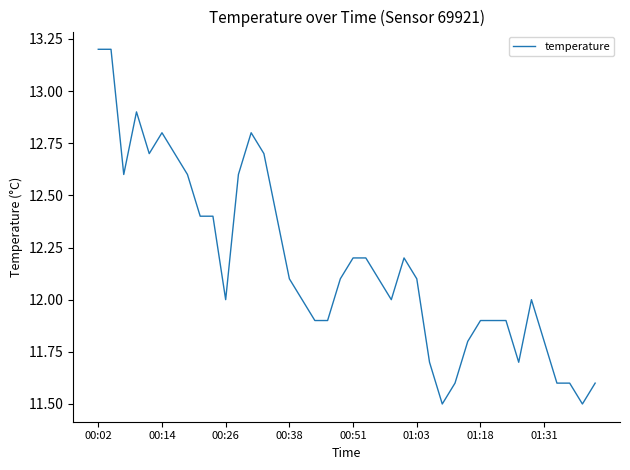

Reading left to right, what are all the values shown in this chart?

13.2	13.2	12.6	12.9	12.7	12.8	12.7	12.6	12.4	12.4	12.0	12.6	12.8	12.7	12.4	12.1	12.0	11.9	11.9	12.1	12.2	12.2	12.1	12.0	12.2	12.1	11.7	11.5	11.6	11.8	11.9	11.9	11.9	11.7	12.0	11.8	11.6	11.6	11.5	11.6